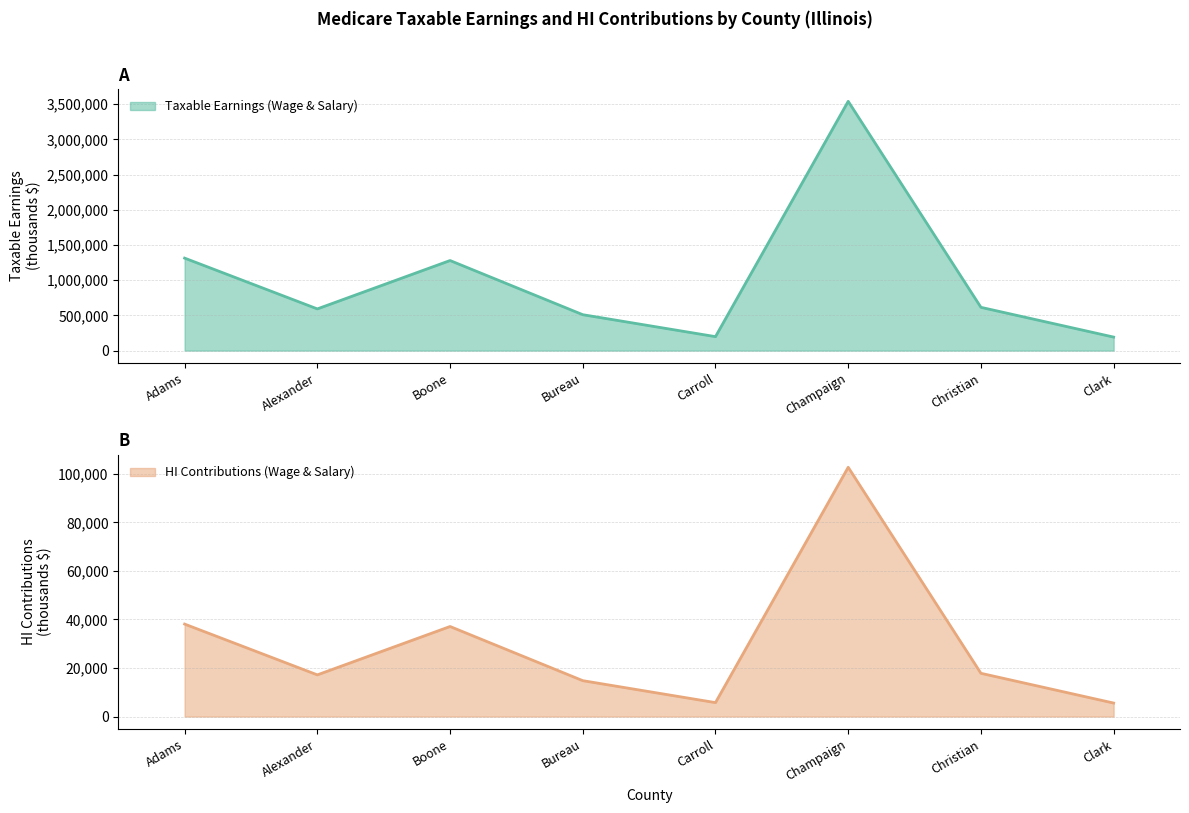

List the series in order of their peak value, lowest first.

HI Contributions (Wage & Salary), Taxable Earnings (Wage & Salary)